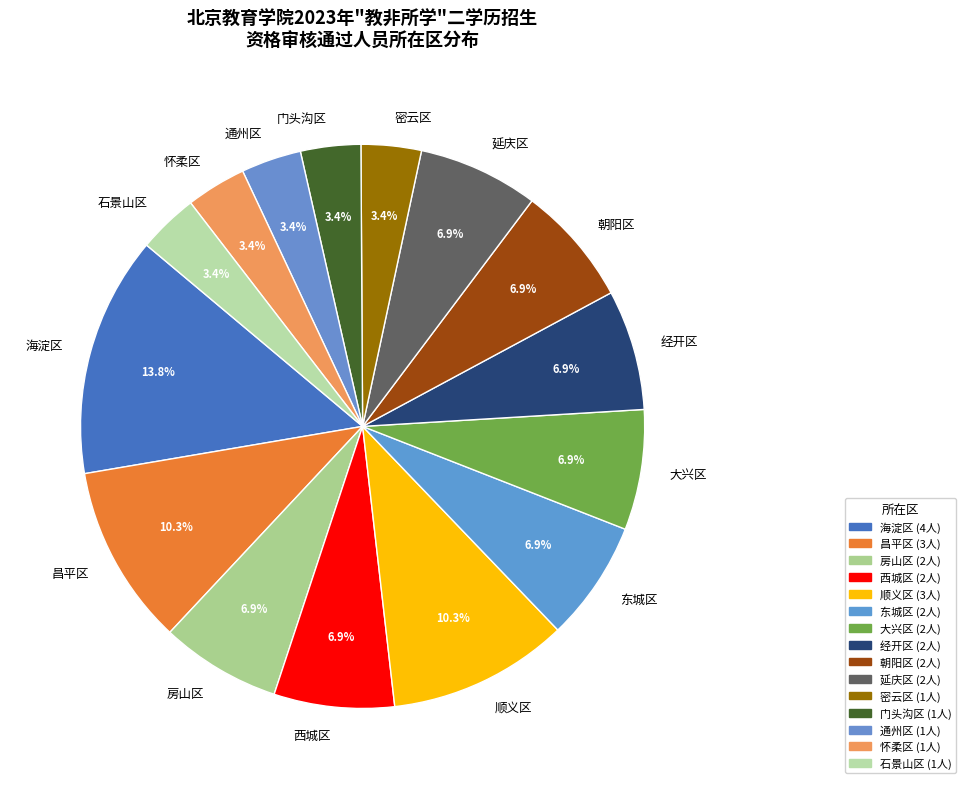

How many segments does this pie chart have?

15